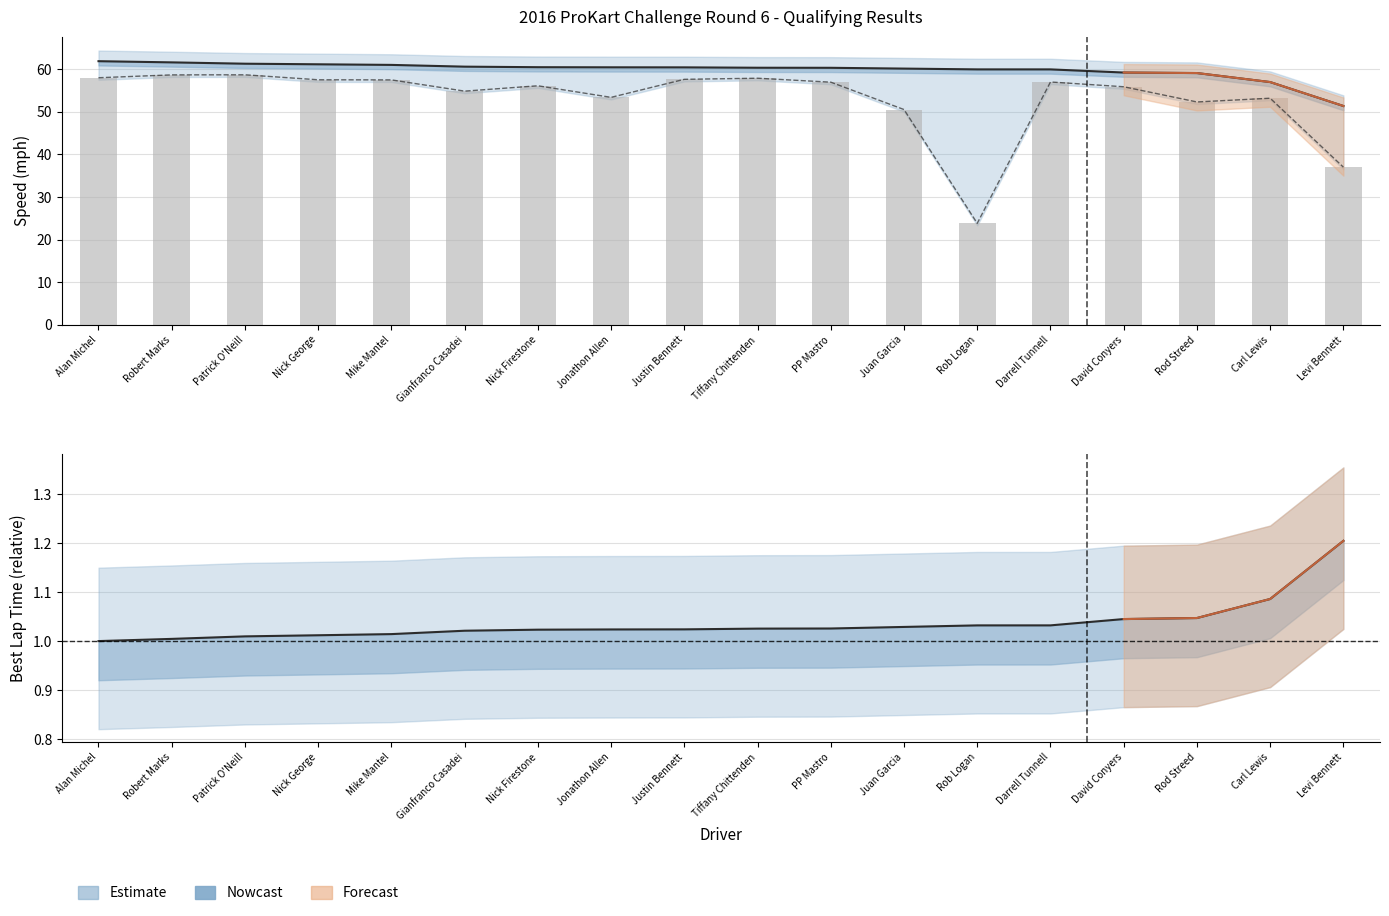

What is the total value across all series at Rod Streed?

112.5